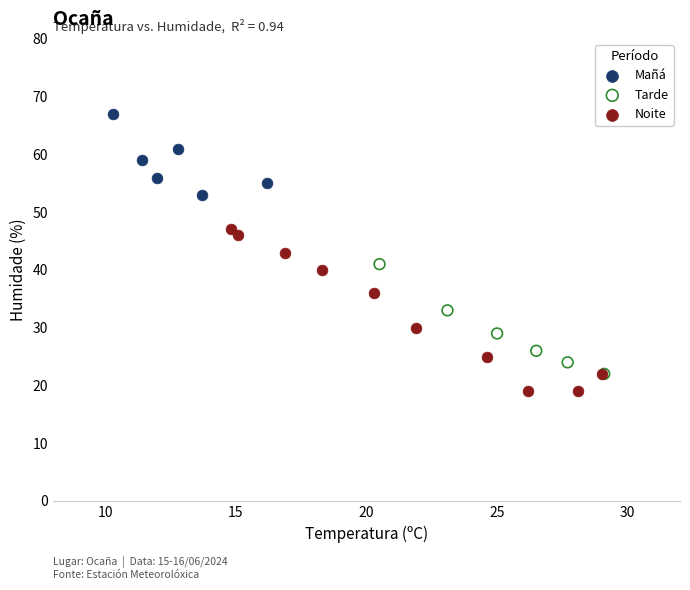

Which series has the widest spread of Y values?

Noite